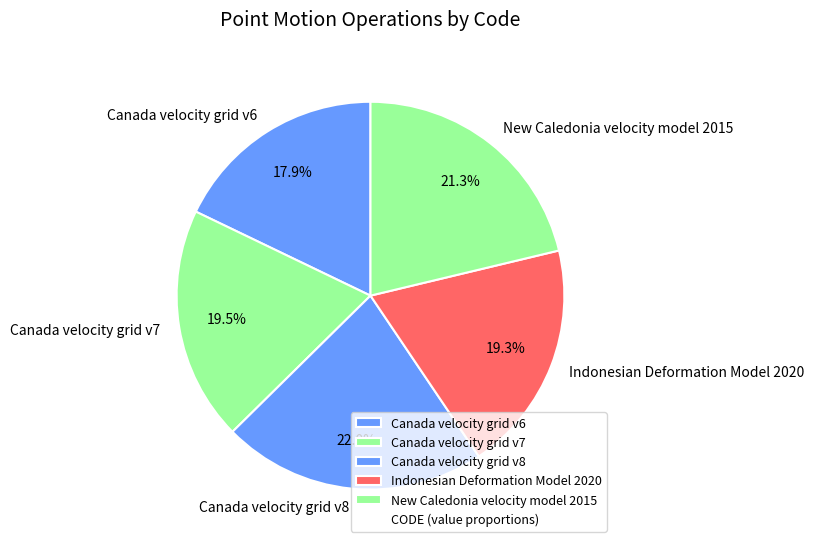

To the nearest percent, what is the difference between the largest and smallest slice percentages?

4%